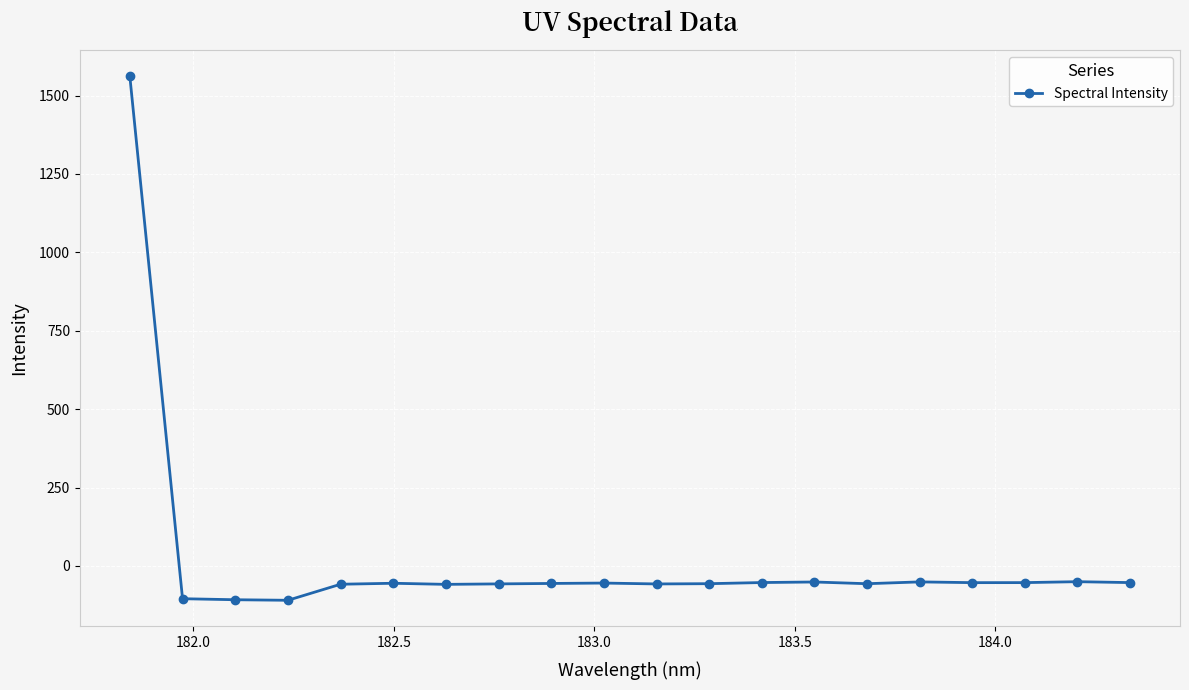

What is the greatest value displayed?

1561.2